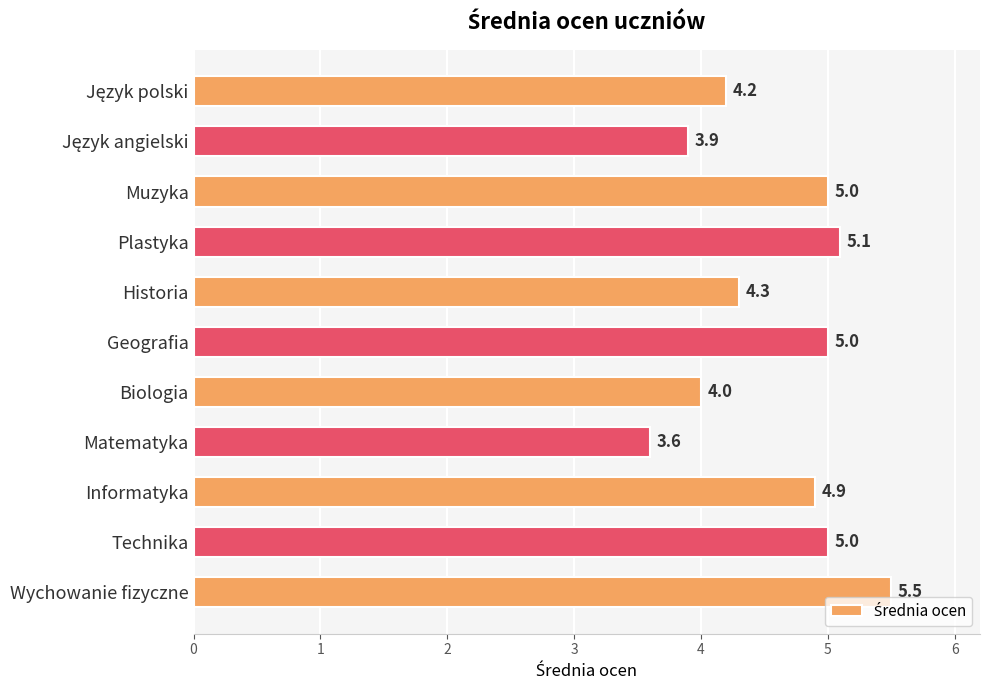

What is the change in value from Biologia to Informatyka?

+0.9